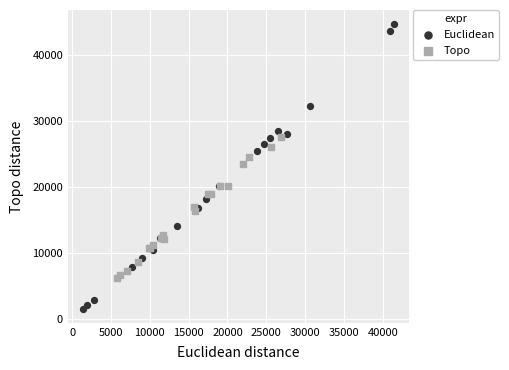

Which series contains the lowest Y value?

Euclidean